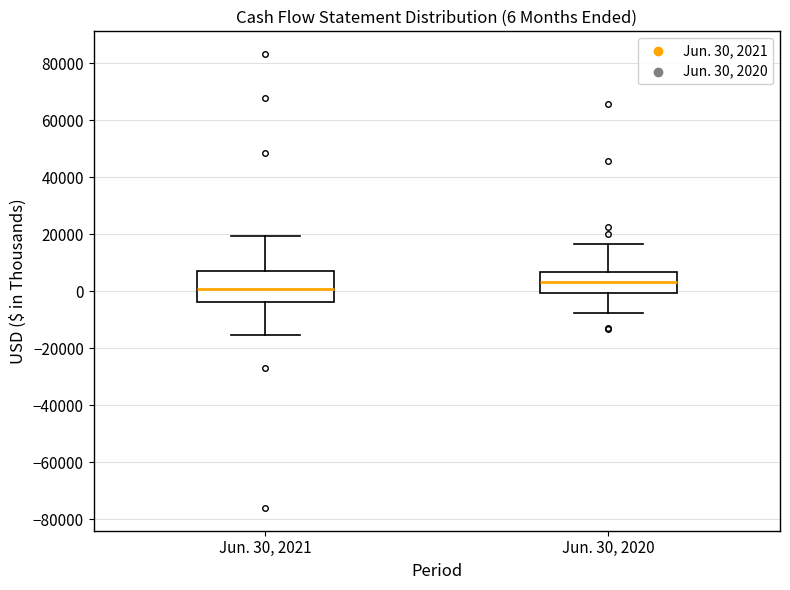

Which box's median line is the lowest?

Jun. 30, 2021